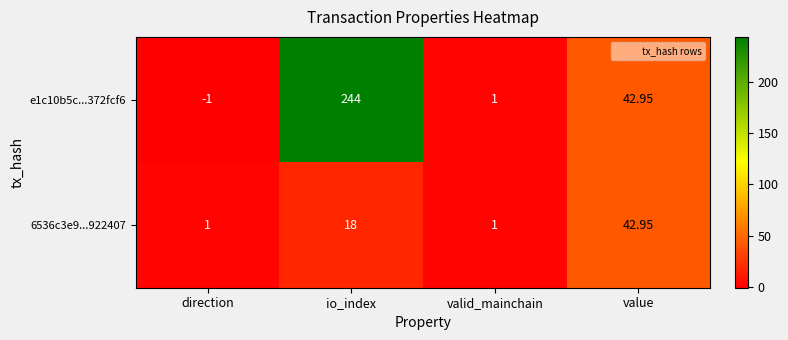

Which series has the largest range (max minus min)?

e1c10b5c...372fcf6